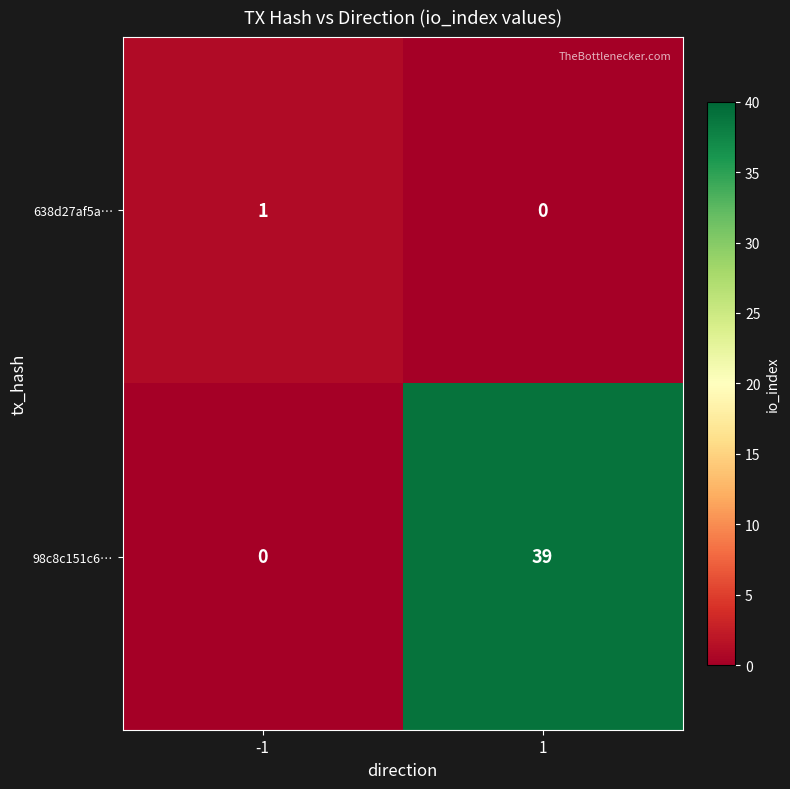

What is the difference between the 98c8c151c6… values at -1 and 1?

39